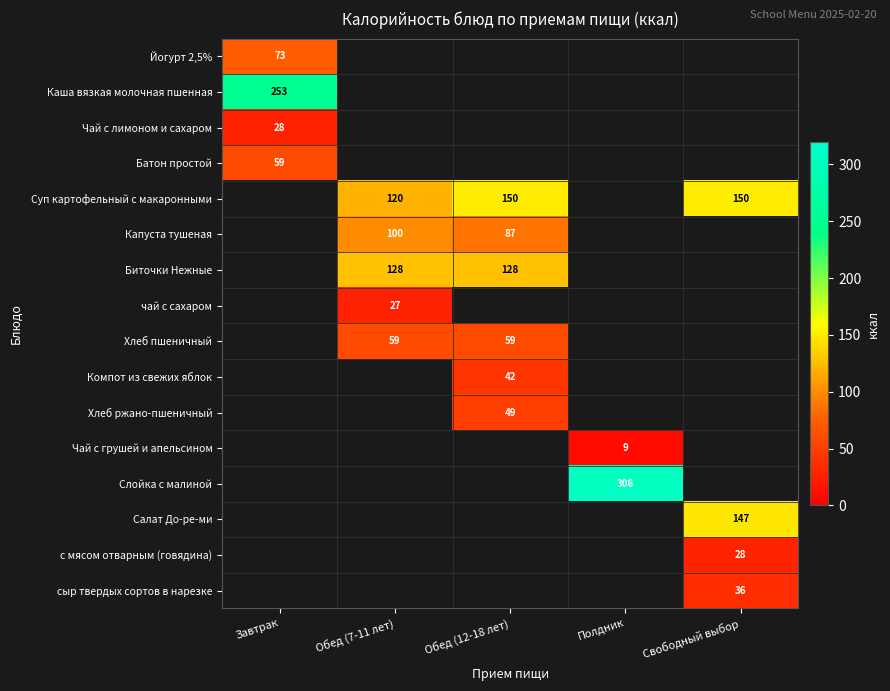

Between Обед (12-18 лет) and Завтрак, which is larger?

Завтрак